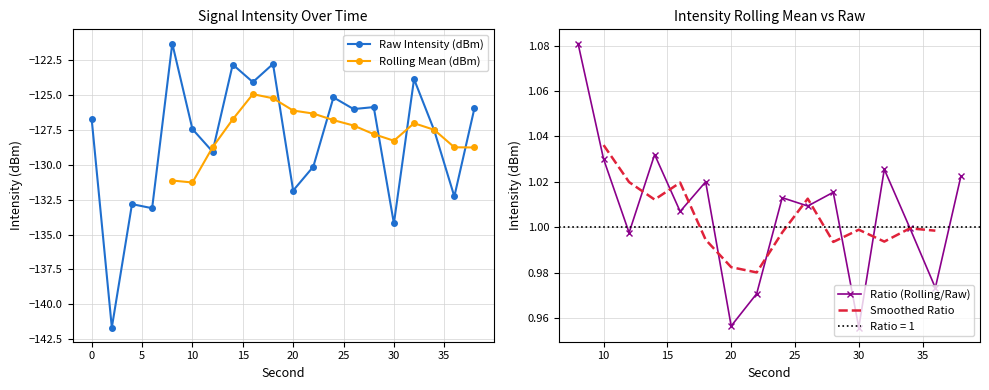

What is the average value?

-128.2